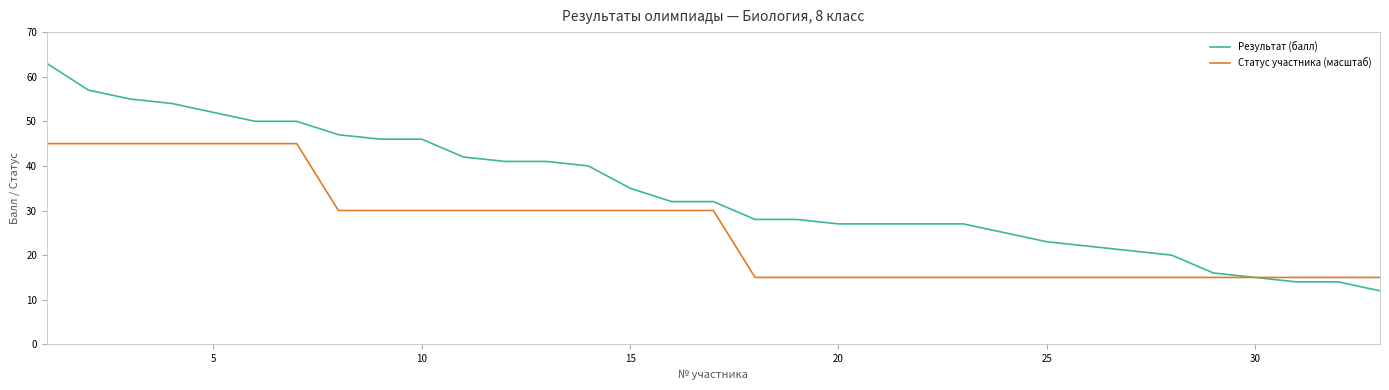

Which series has the largest total across all categories?

Результат (балл)